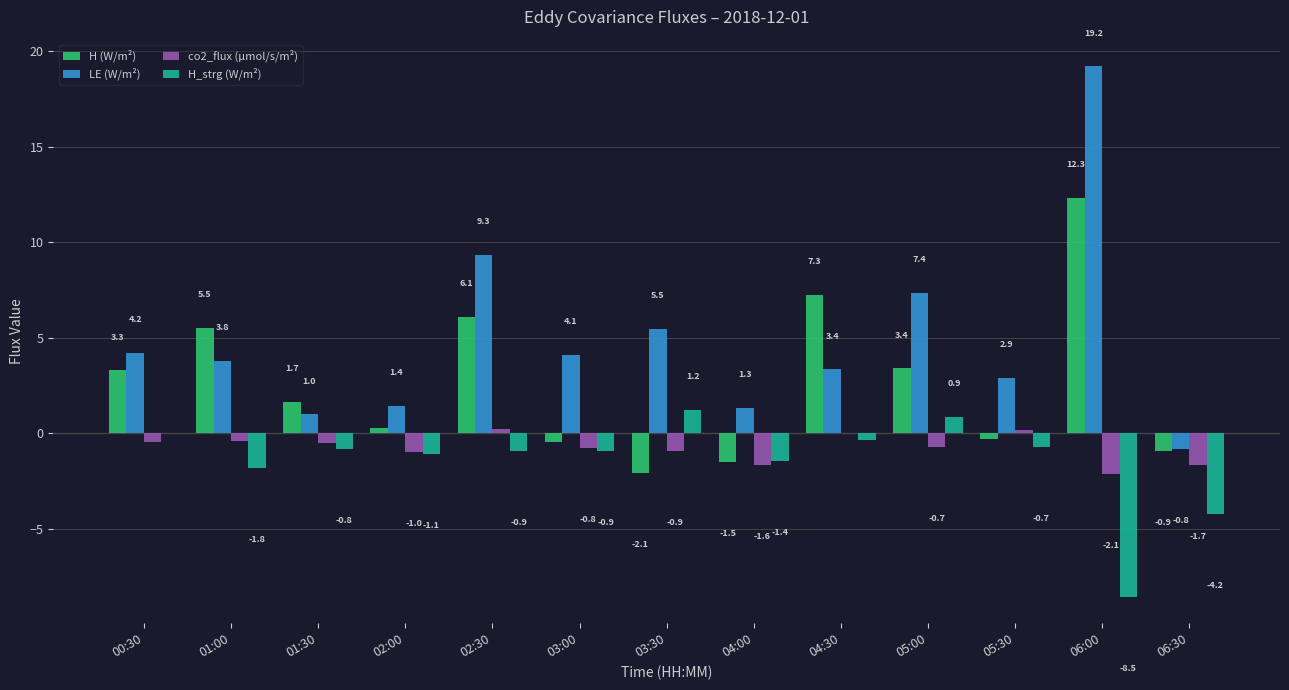

Is the value of H (W/m²) at 00:30 greater than the value of co2_flux (µmol/s/m²) at 02:30?

Yes